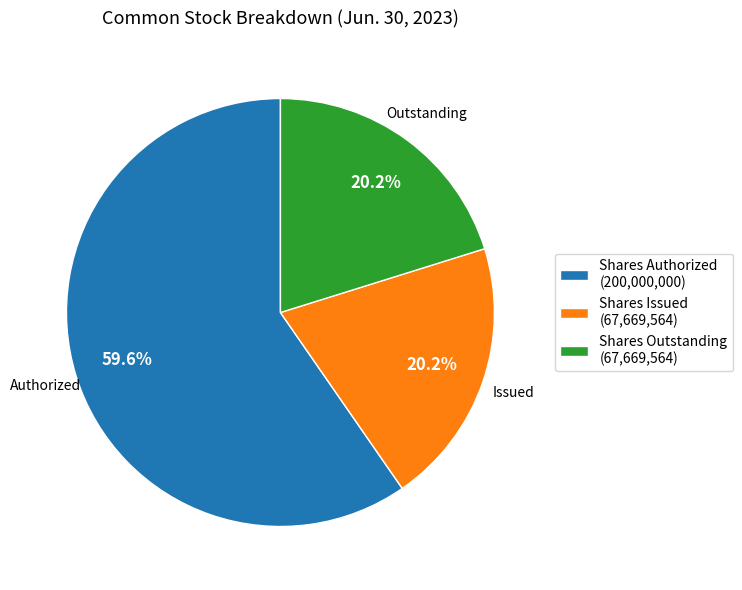

Does Shares Issued (67,669,564) represent more than half of the total?

No